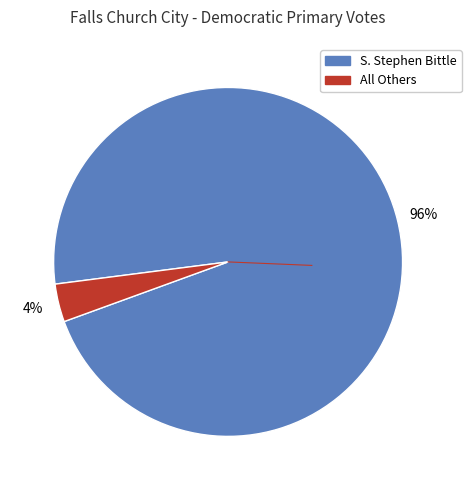

To the nearest percent, what is the average slice percentage?

50%